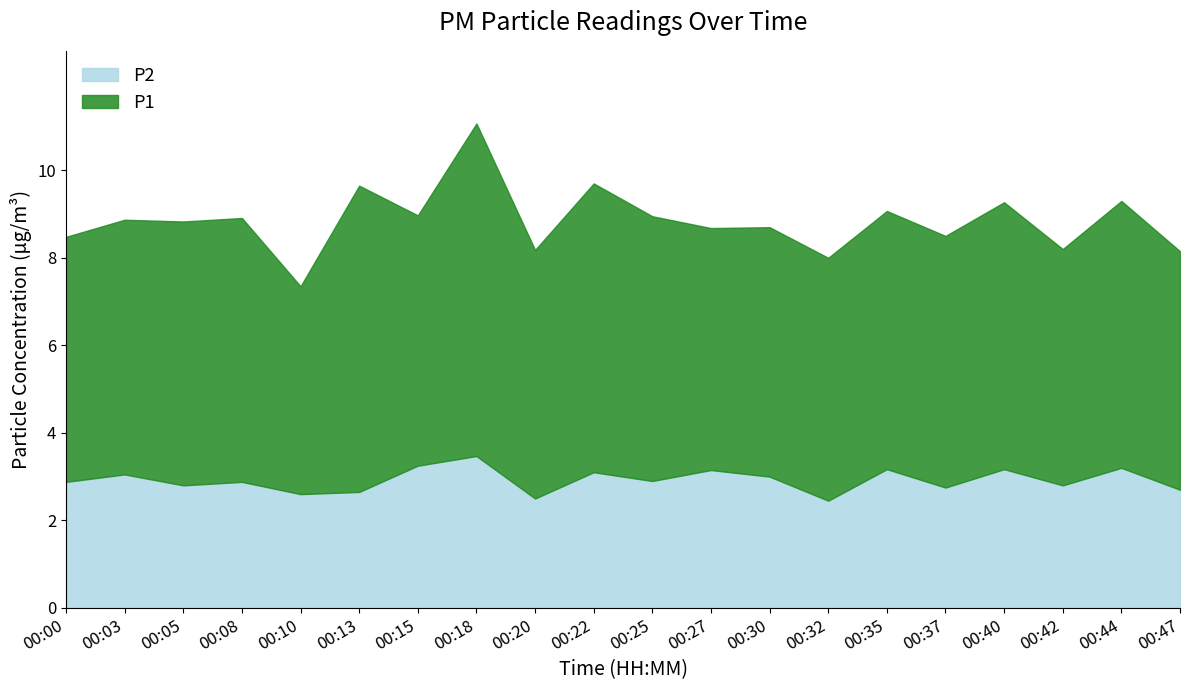

At how many categories does at least one series exceed 4?

20